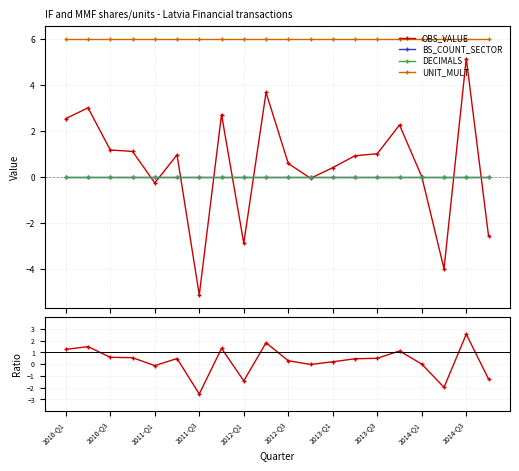

Which series has the widest spread of values?

OBS_VALUE